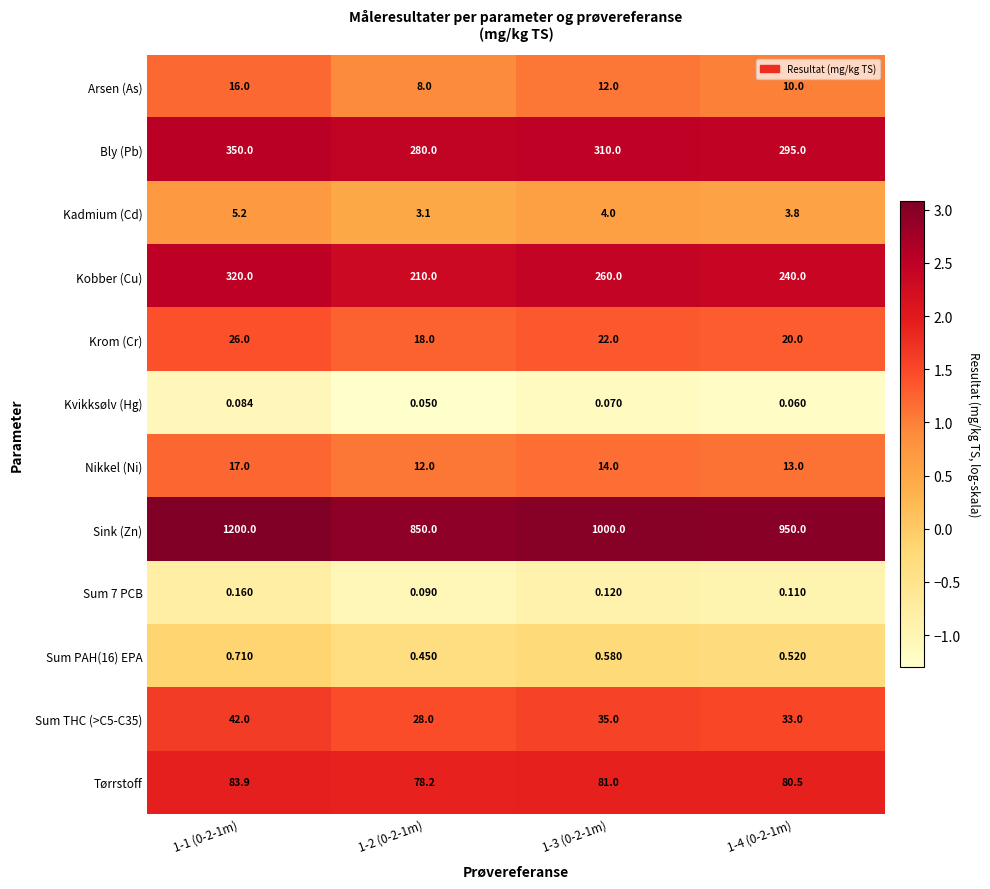

Rank the series by their maximum value, from highest to lowest.

Sink (Zn), Bly (Pb), Kobber (Cu), Tørrstoff, Sum THC (>C5-C35), Krom (Cr), Nikkel (Ni), Arsen (As), Kadmium (Cd), Sum PAH(16) EPA, Sum 7 PCB, Kvikksølv (Hg)